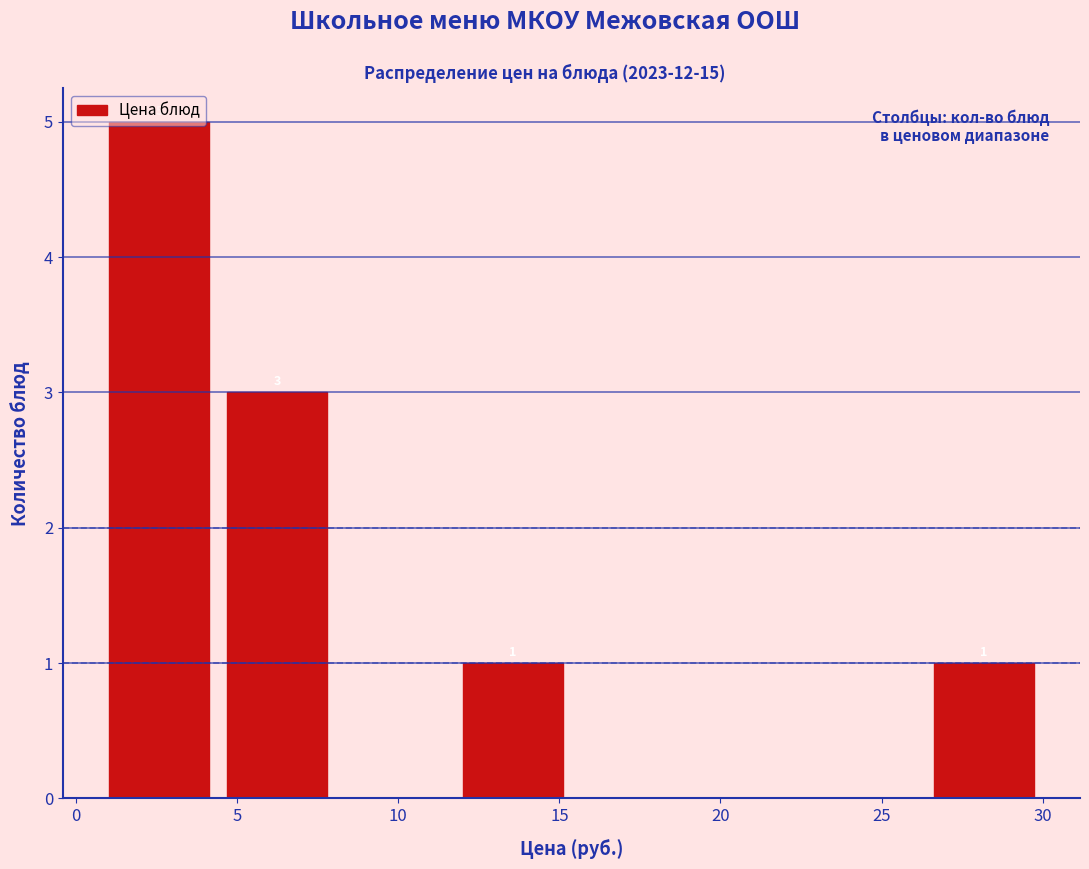

Which range on the x-axis has the tallest bar?

1.0 to 4.5